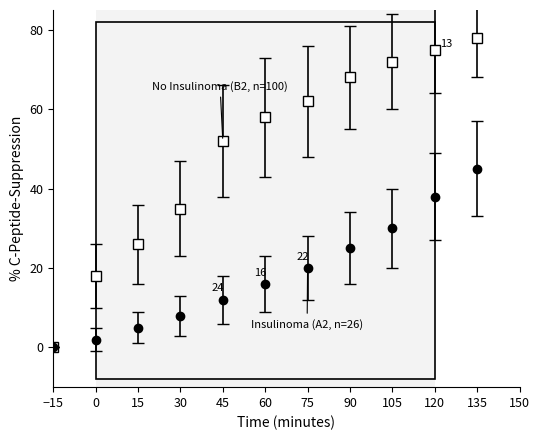

At which category is the sum across all series the highest?

135